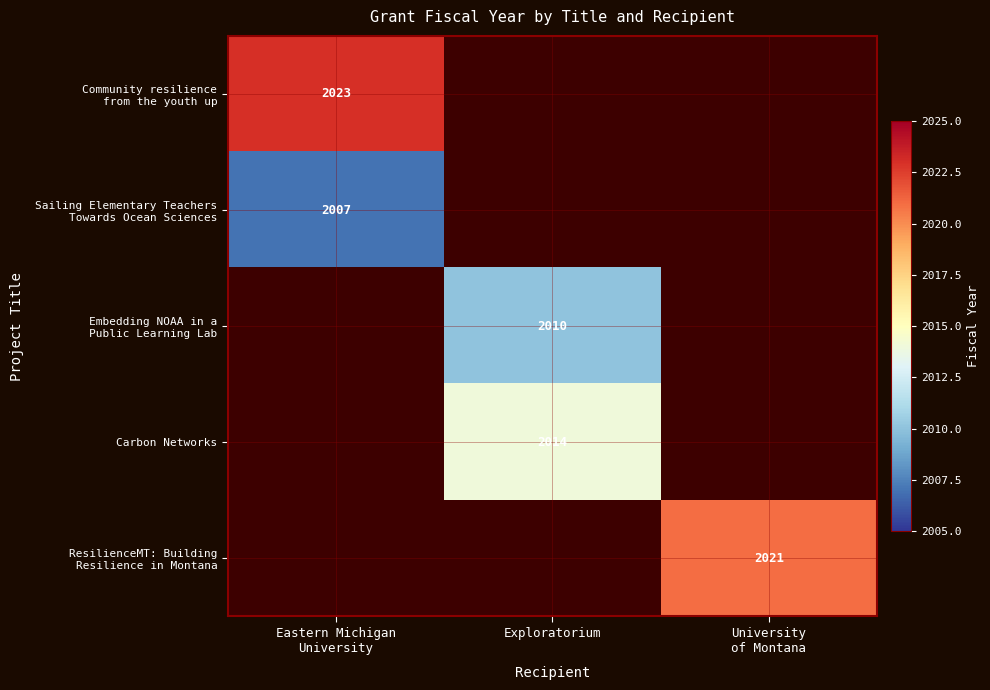

List the labels in order of Embedding NOAA in a Public Learning Lab value, smallest first.

Eastern Michigan University, Exploratorium, University of Montana